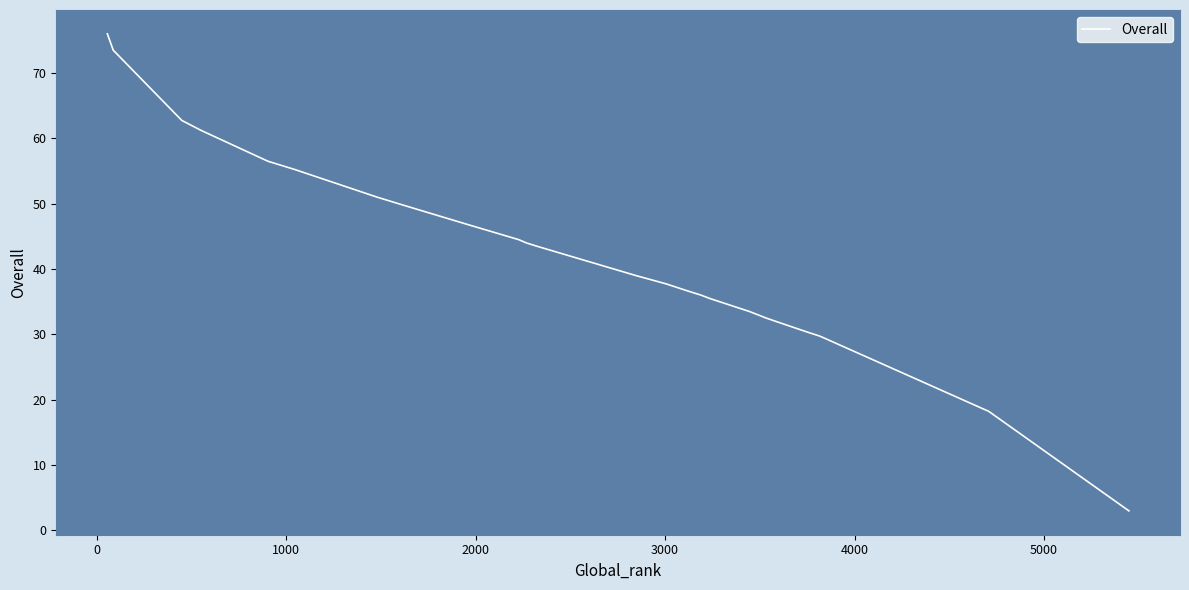

Is it true that the value at 23 is 43.4?

False